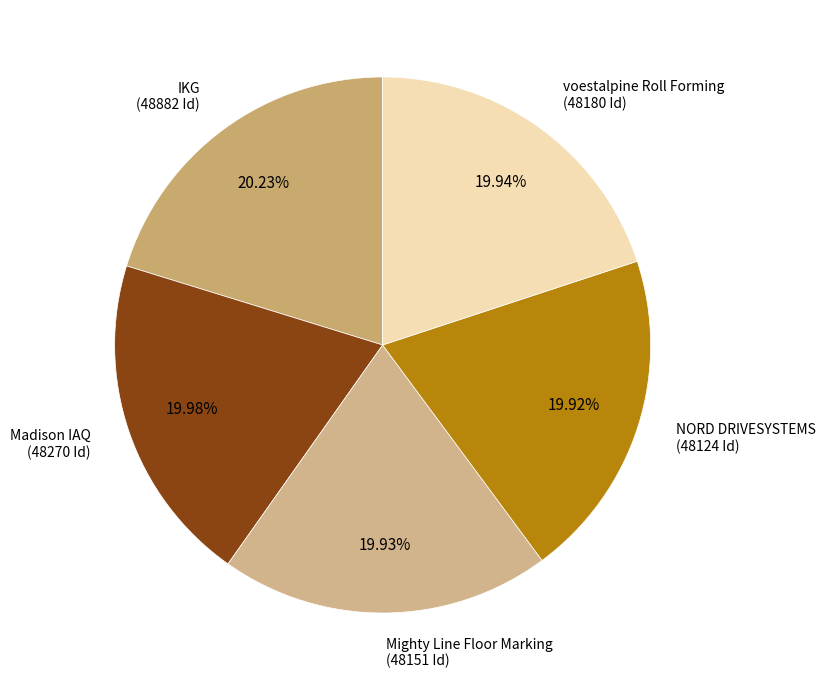

Which category has the biggest portion of the pie?

IKG